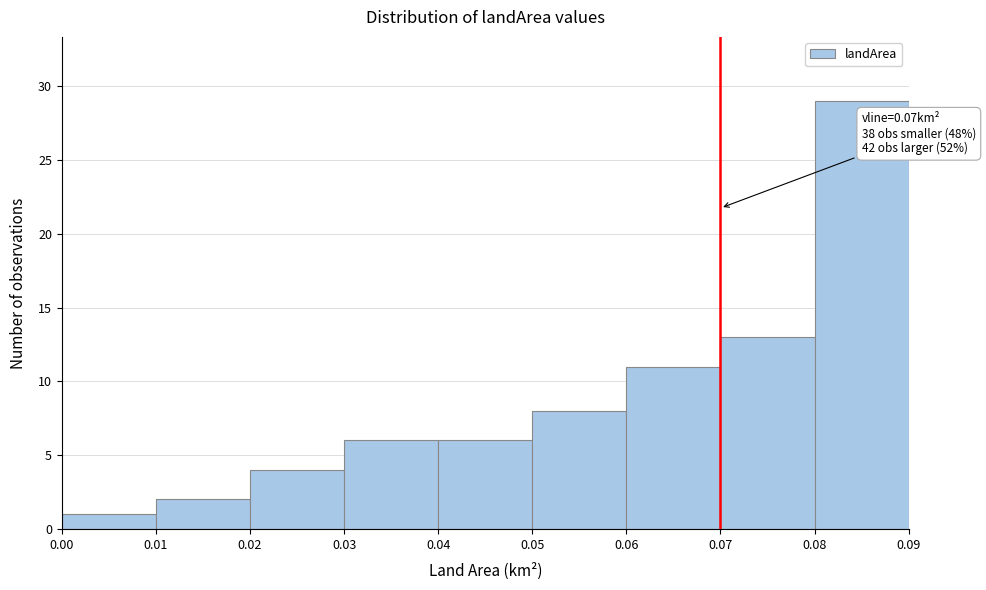

Which range on the x-axis has the tallest bar?

0.08 to 0.09